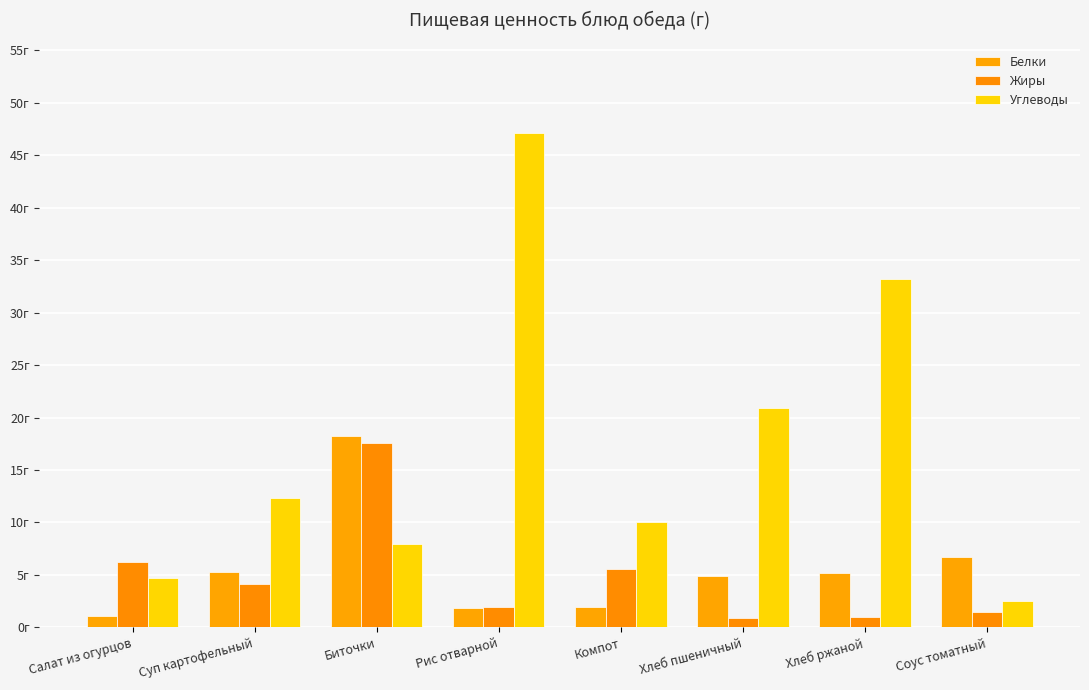

Are the bars horizontal?

No